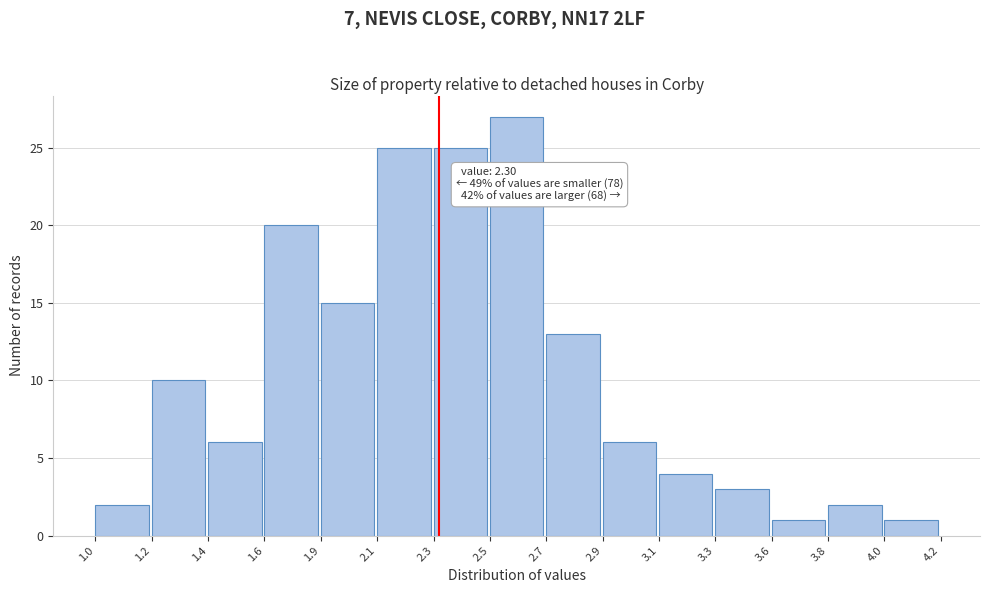

Reading left to right, transcribe all the data shown in this chart.

1.0=2	1.2=10	1.4=6	1.6=20	1.9=15	2.1=25	2.3=25	2.5=27	2.7=13	2.9=6	3.1=4	3.3=3	3.6=1	3.8=2	4.0=1